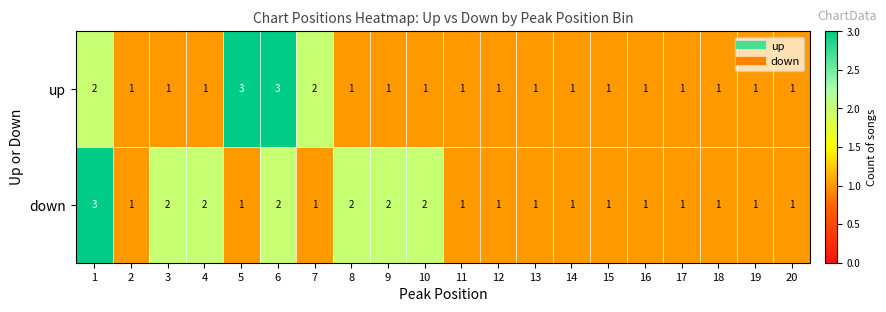

Count the number of data series in this chart.

2